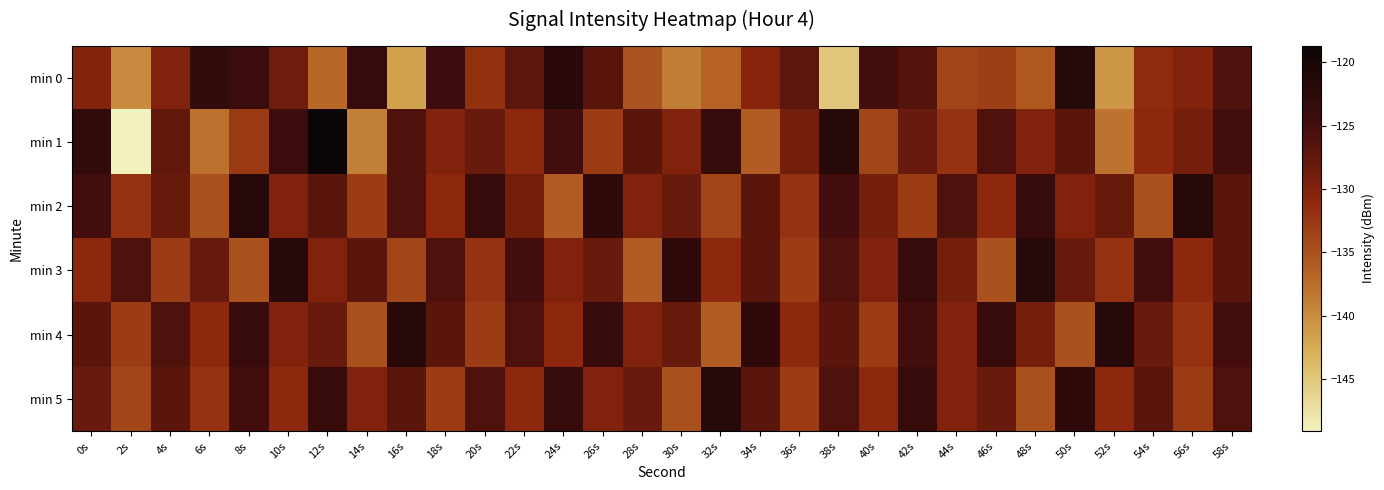

Which series has the widest spread of values?

min 1